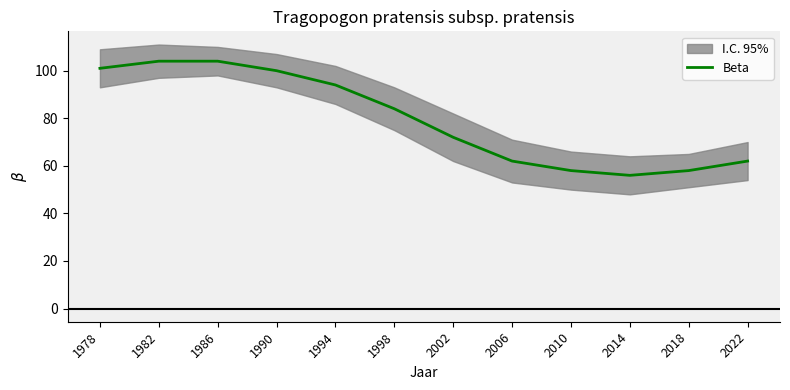

True or false: the data shows 21 at 2006.

False